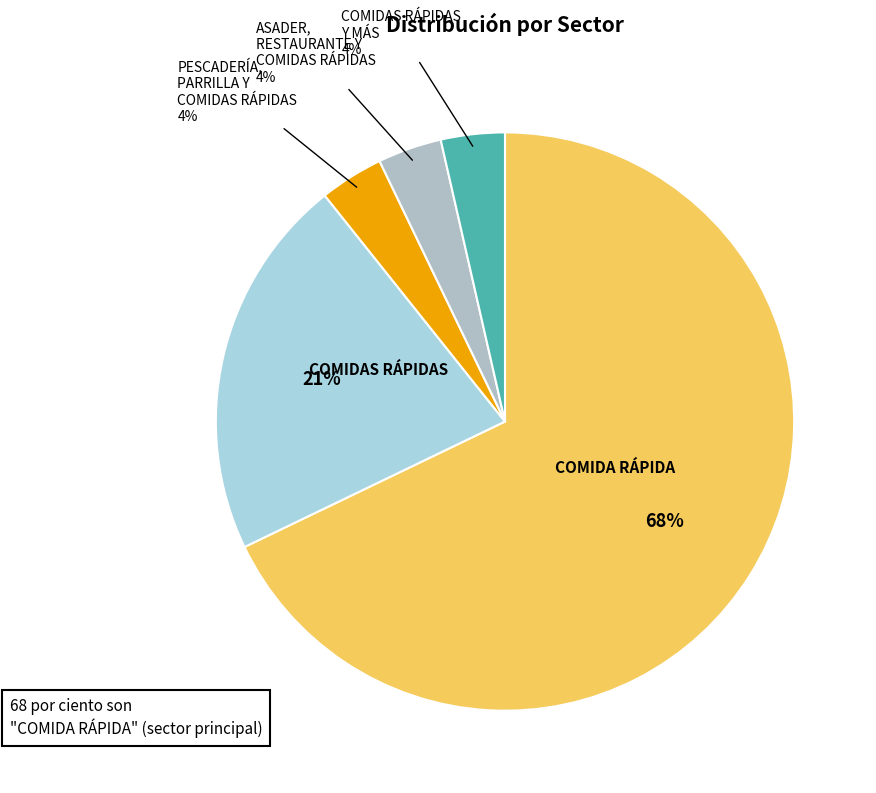

Which category has the smallest portion of the pie?

PESCADERÍA, PARRILLA Y COMIDASRÁPIDAS